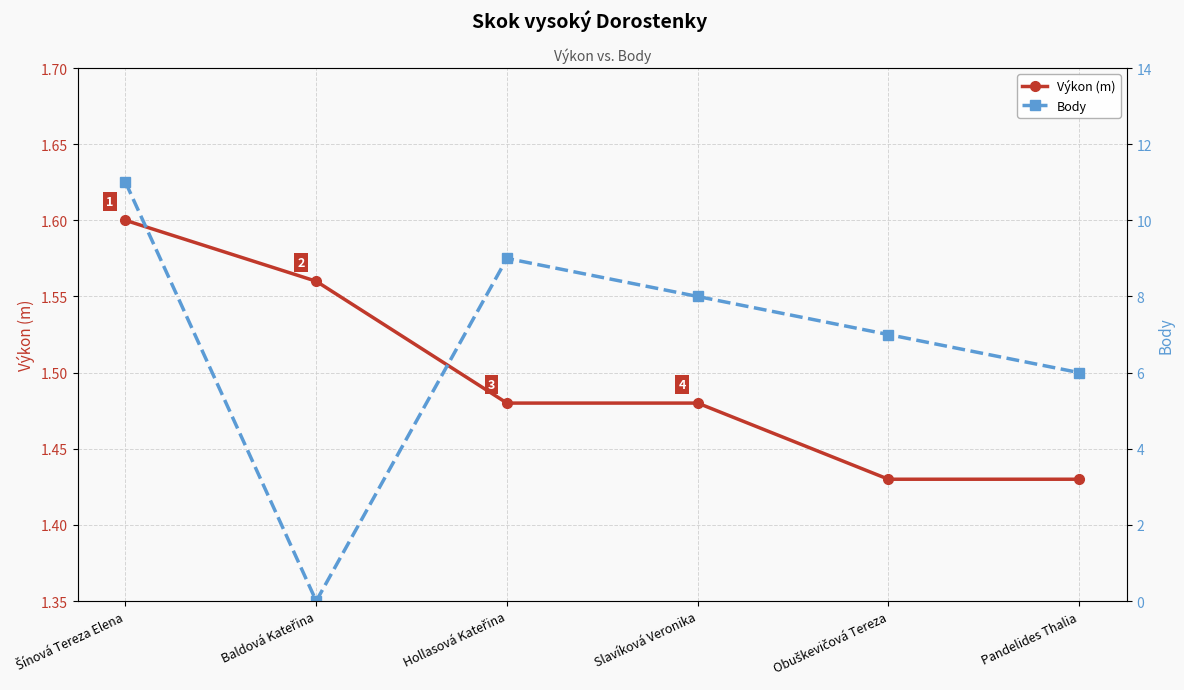

How many intersections are there between Body and Výkon (m)?

2